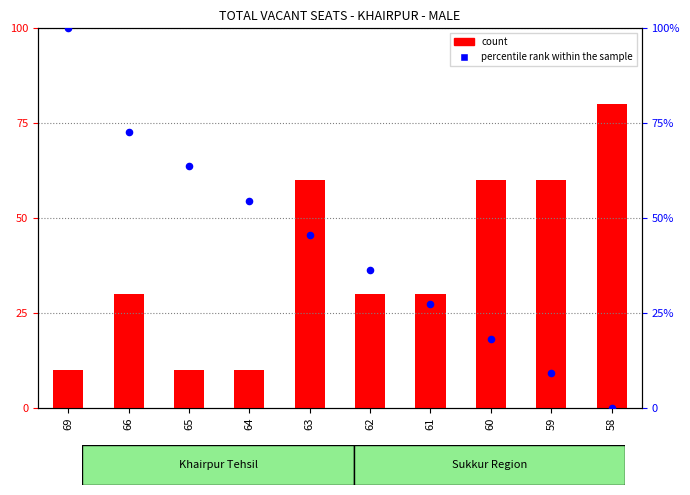

Is the value of count at 69 greater than the value of percentile rank within the sample at 59?

No